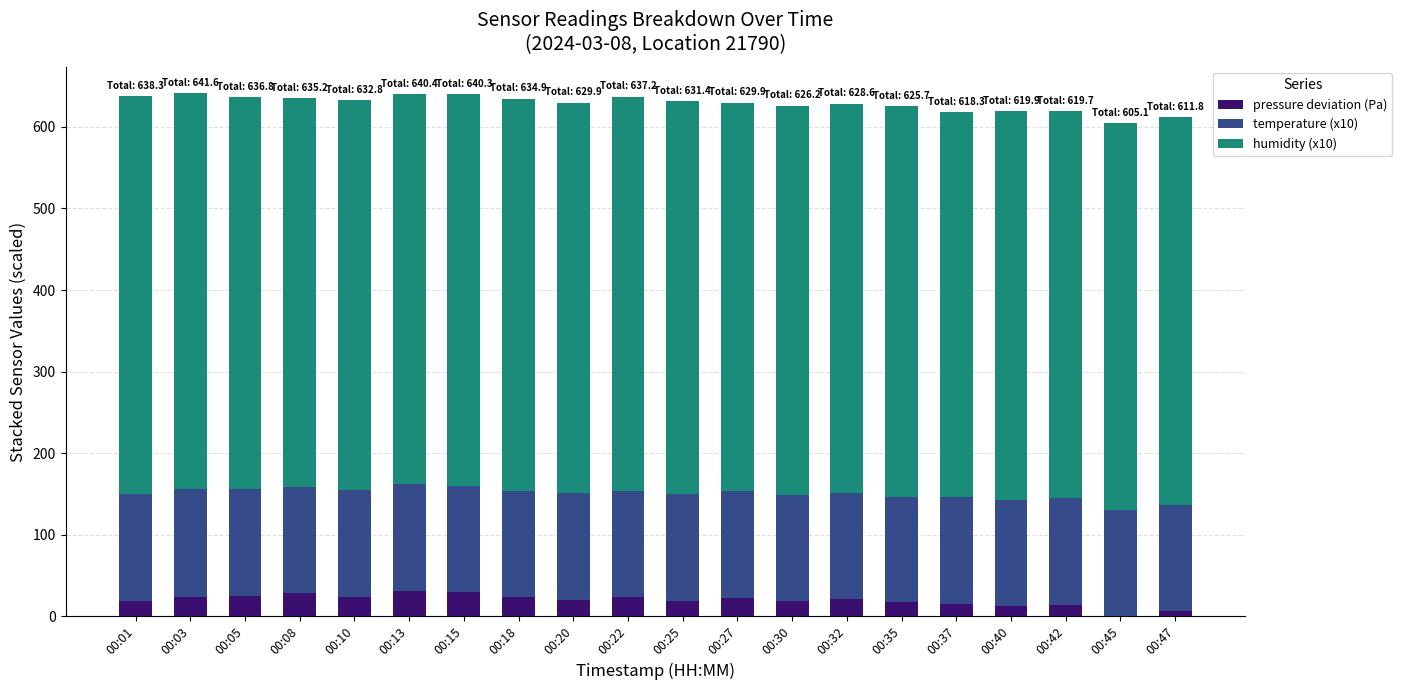

What is the sum of the pressure deviation (Pa) values at 00:08 and 00:37?

43.3